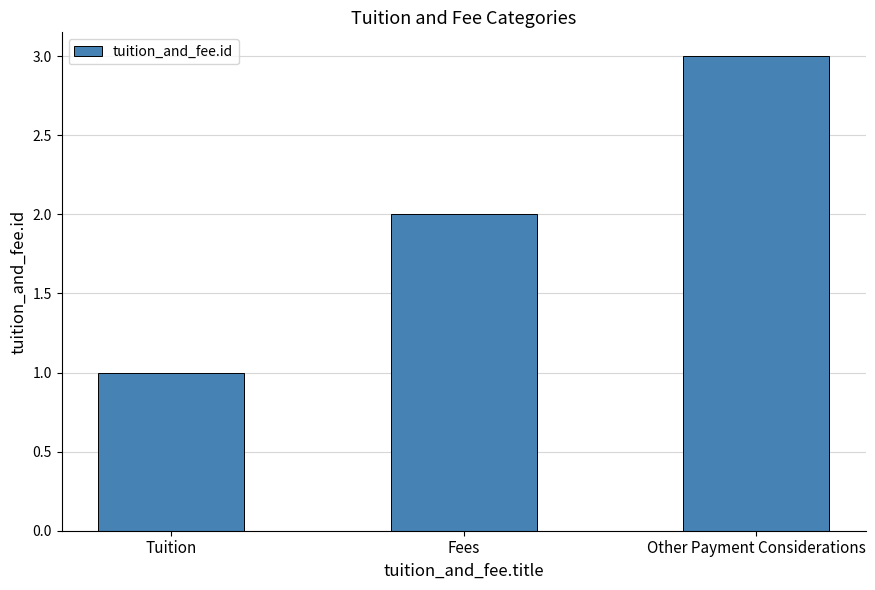

Reading left to right, extract all data points from this chart.

1	2	3